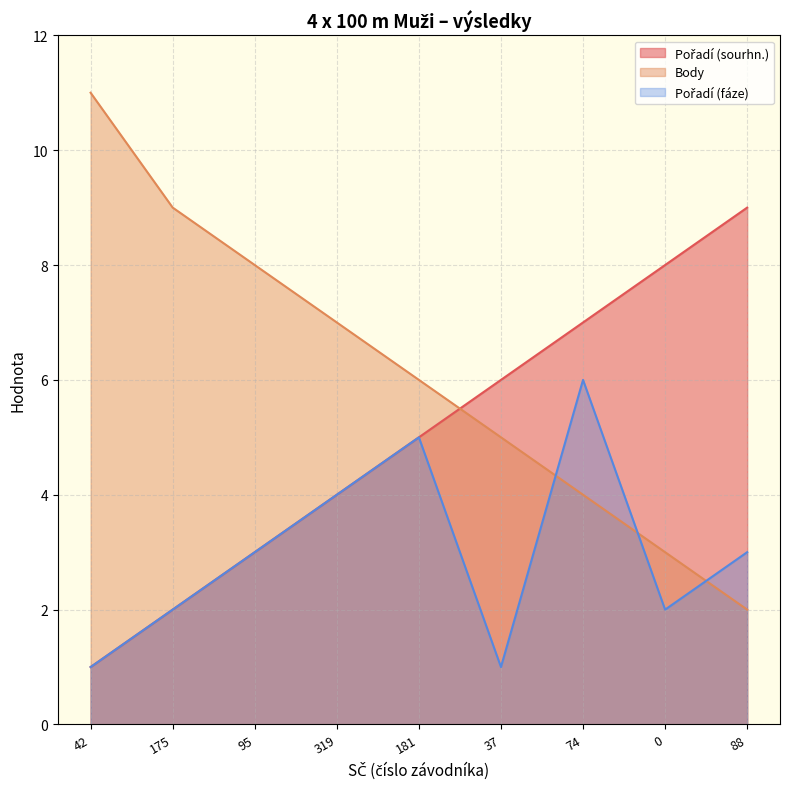

What is the label of the 9th point from the left?

88